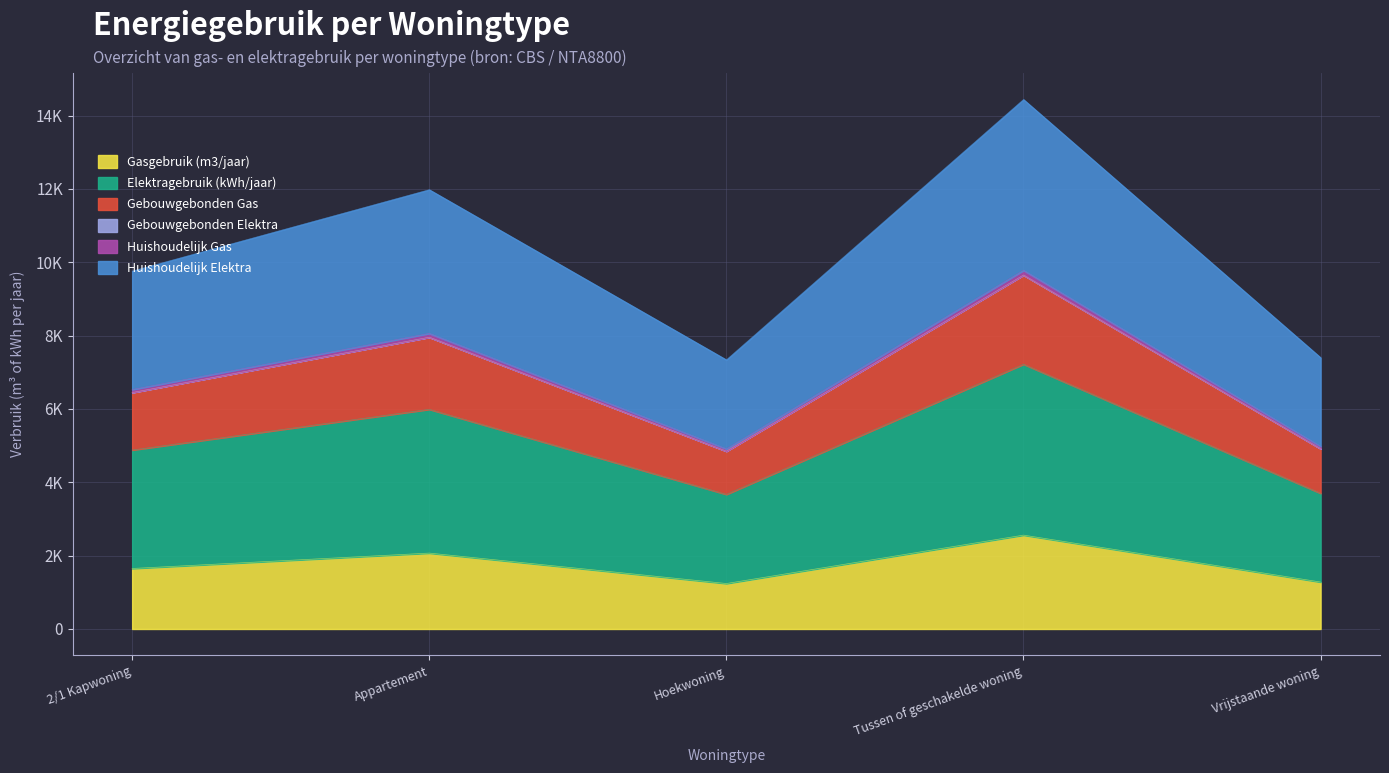

The value of Huishoudelijk Gas at Tussen of geschakelde woning is 13742.9. True or false?

False